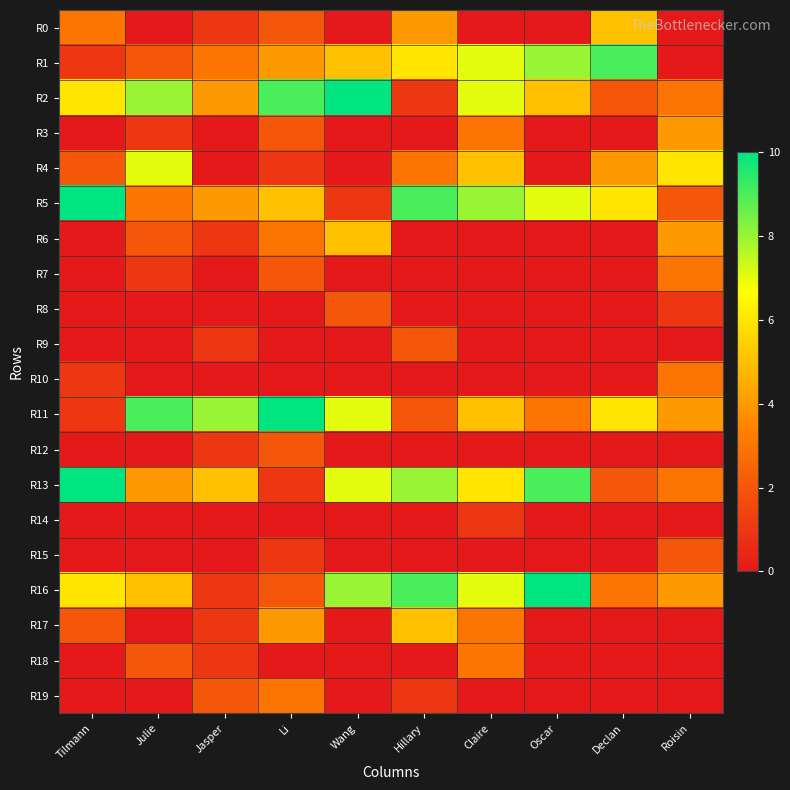

Rank the series by their maximum value, from lowest to highest.

R14, R8, R9, R12, R15, R7, R10, R18, R19, R3, R0, R6, R17, R4, R1, R2, R5, R11, R13, R16